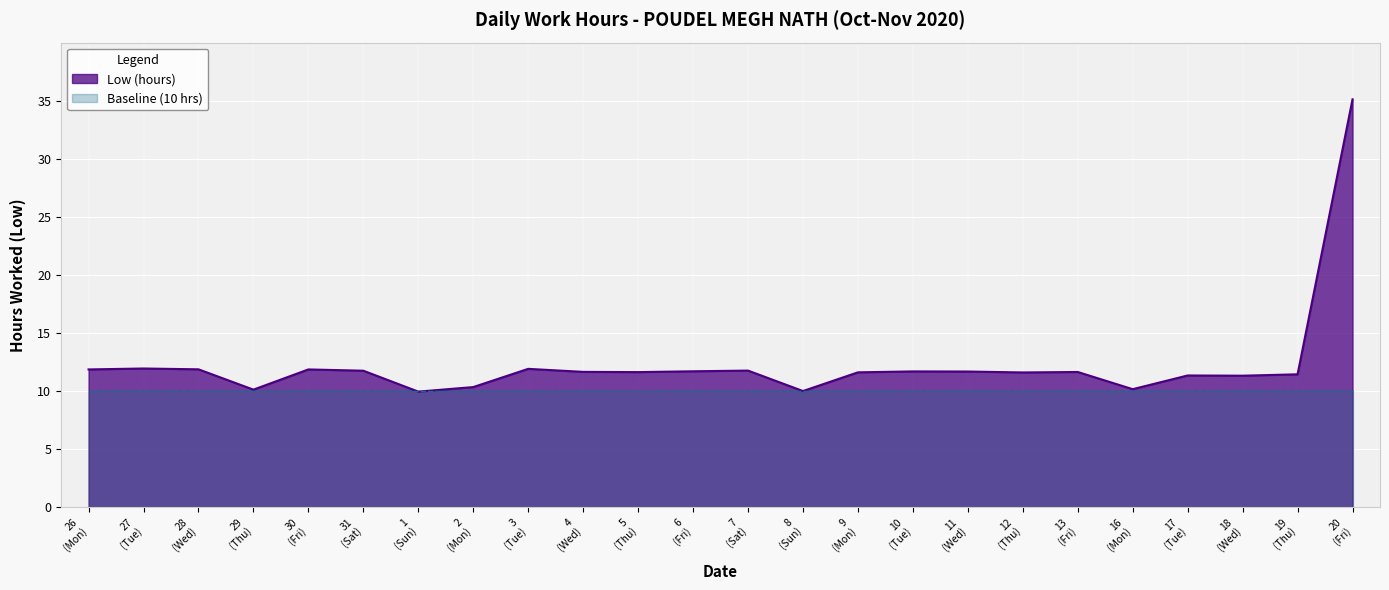

What is the value of the 4th point from the left?

10.1